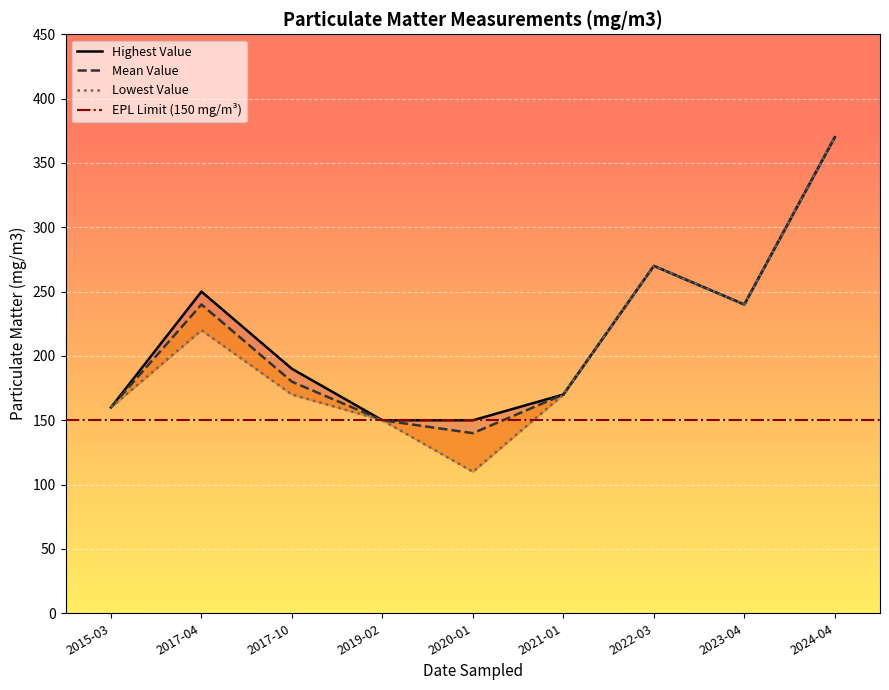

In Mean Value, how many points are lower than both neighbors (excluding endpoints)?

2